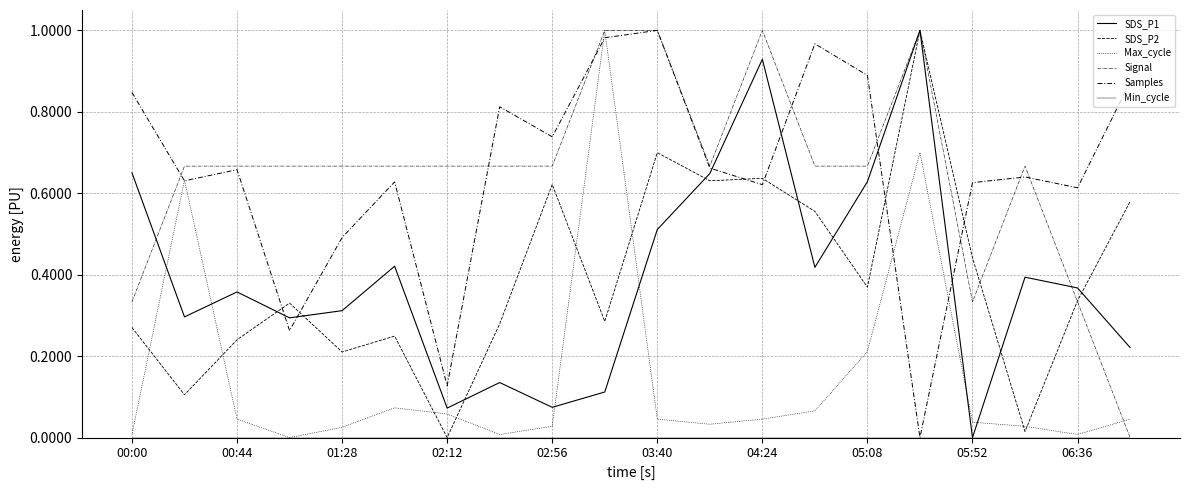

In SDS_P2, how many points are lower than both neighbors (excluding endpoints)?

7